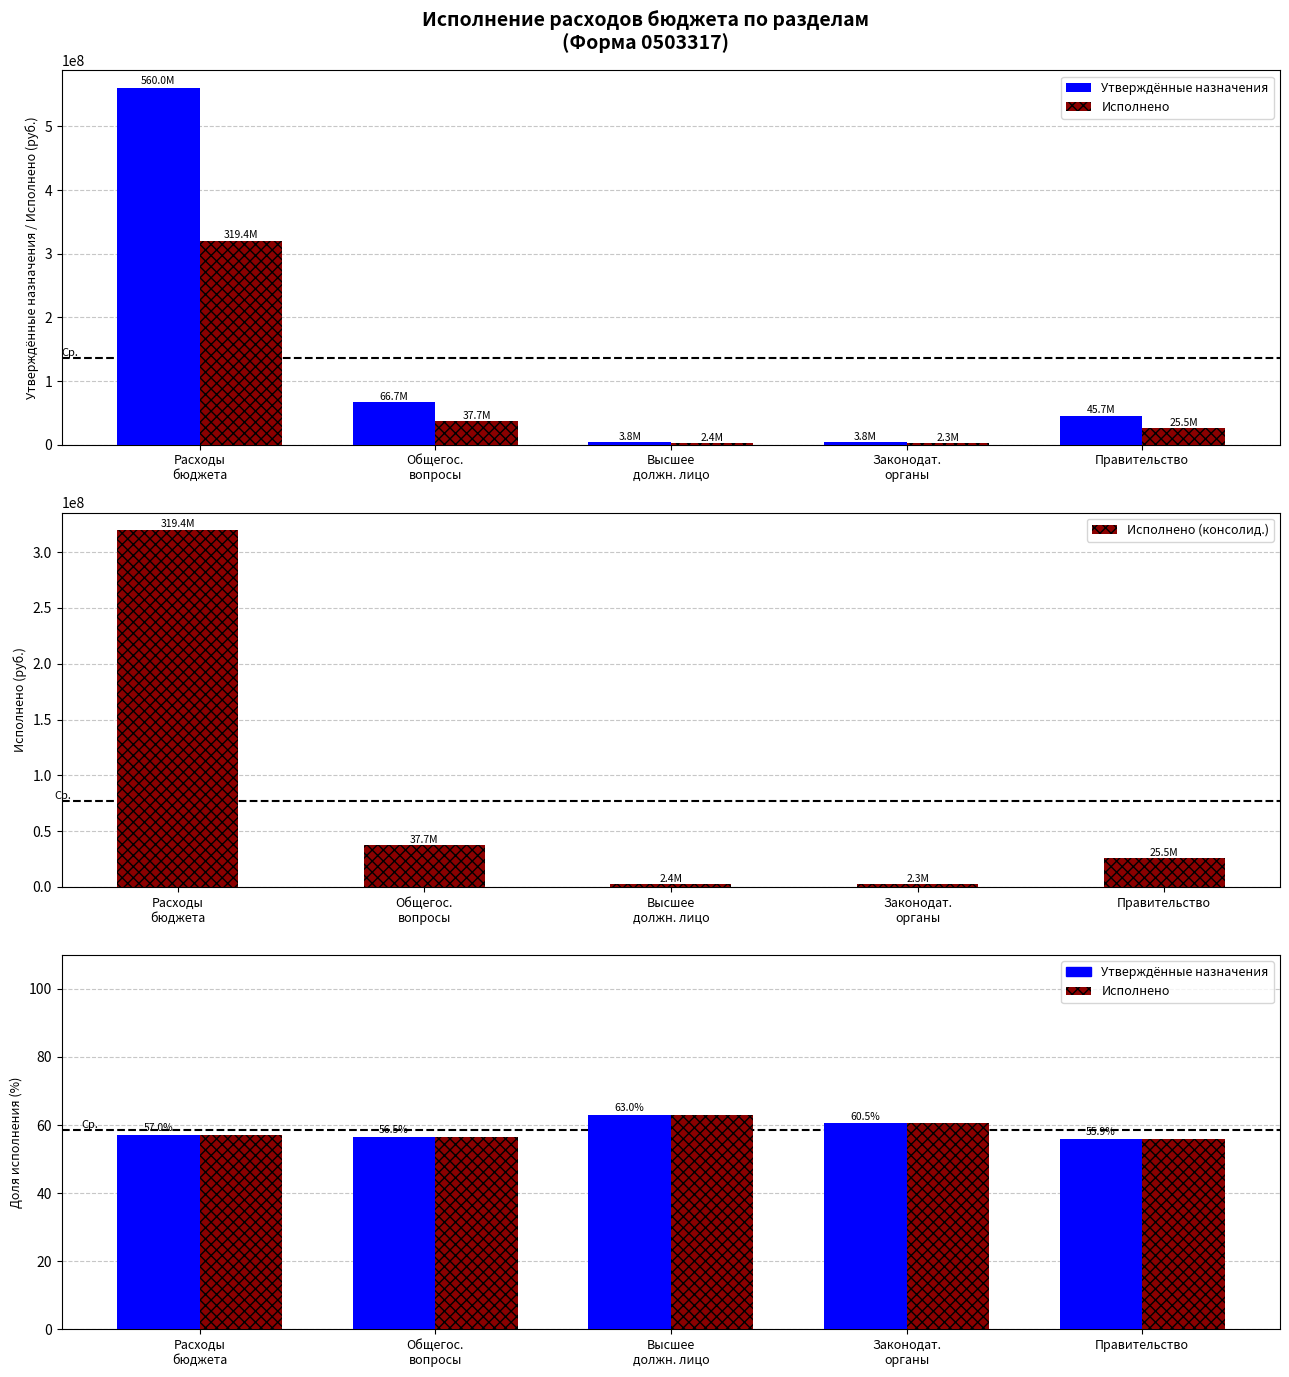

List the series in order of their peak value, highest first.

Утверждённые назначения, Исполнено, Исполнено (консолид.), % исполнения, % исполнения (дублир.)